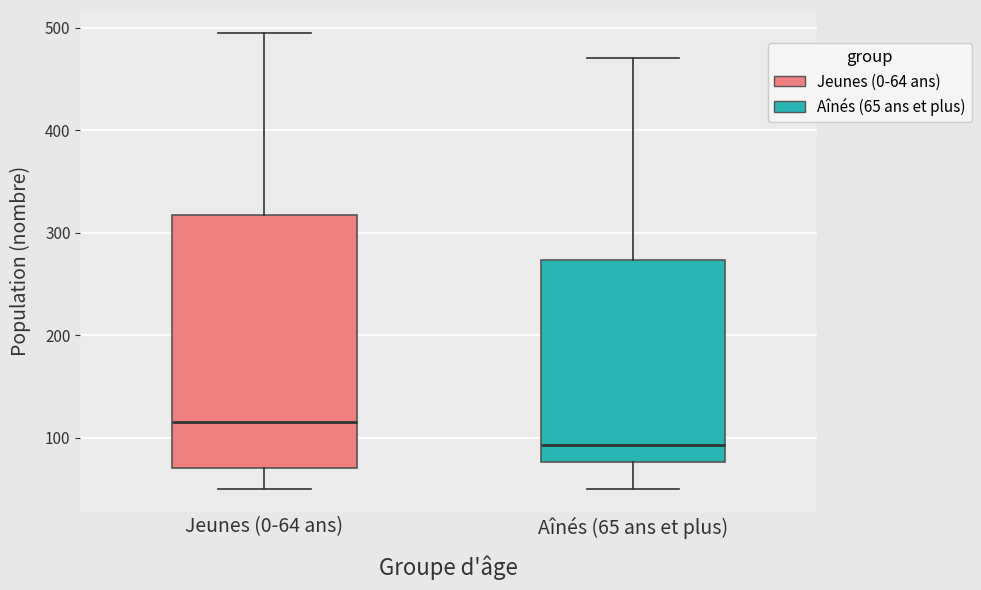

Reading left to right, transcribe this box plot: for each box, give where its median line is, the range the box spans, and where its two whiskers end, as read against the y-axis. The values are not printed on the chart, so give them approximately, as read against the axis.

Jeunes (0-64 ans): median 120, box 70 to 320, whiskers 50 to 500
Aînés (65 ans et plus): median 90, box 80 to 270, whiskers 50 to 470